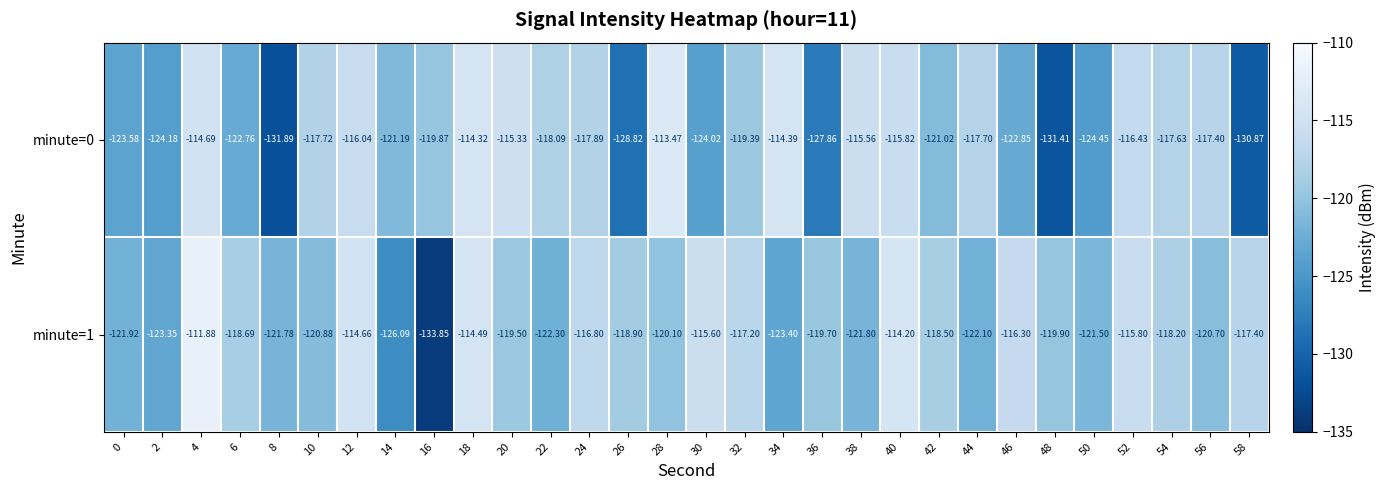

How many data points does each series have?

30